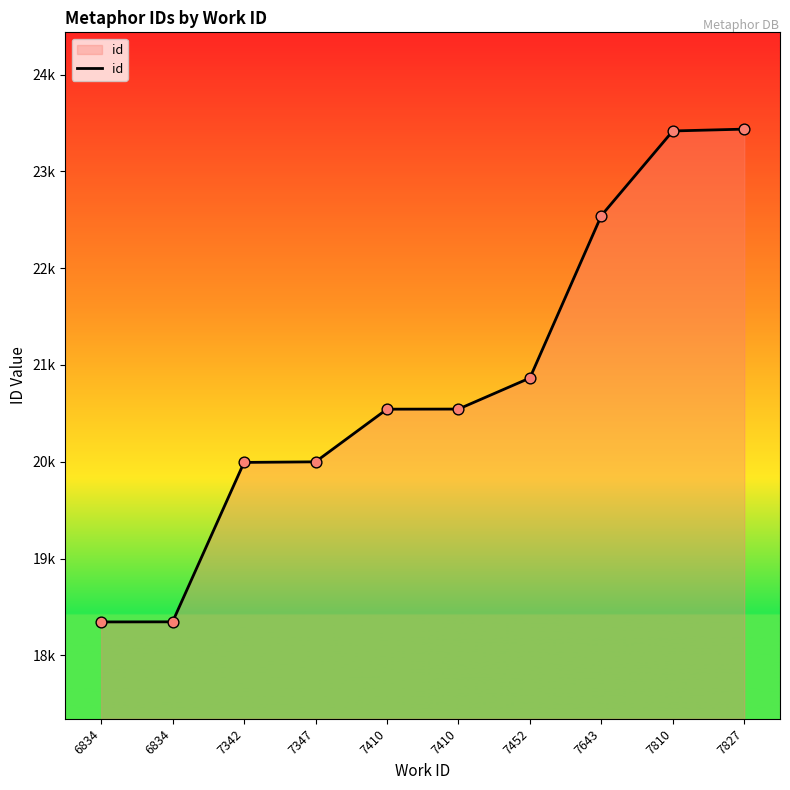

Approximately how many times larger is the value at 7410 compared to 7643?

0.9